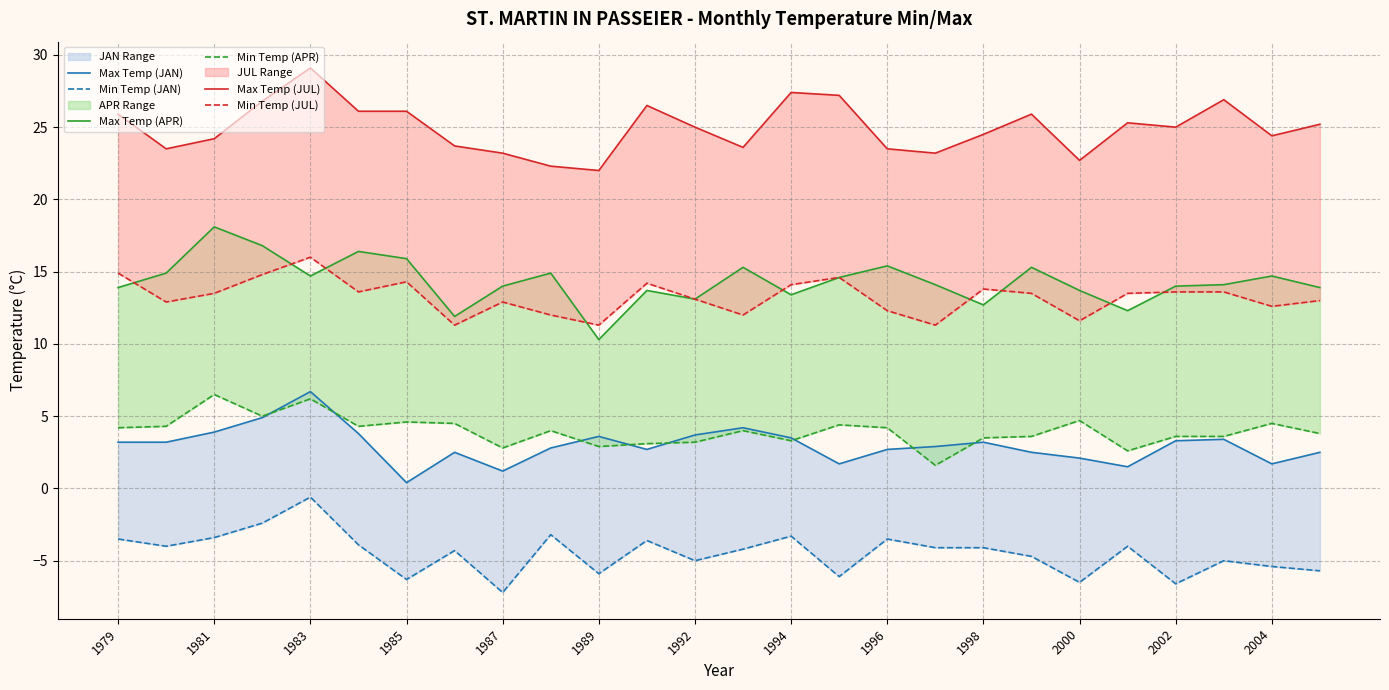

What is the maximum value shown in the chart?

29.1